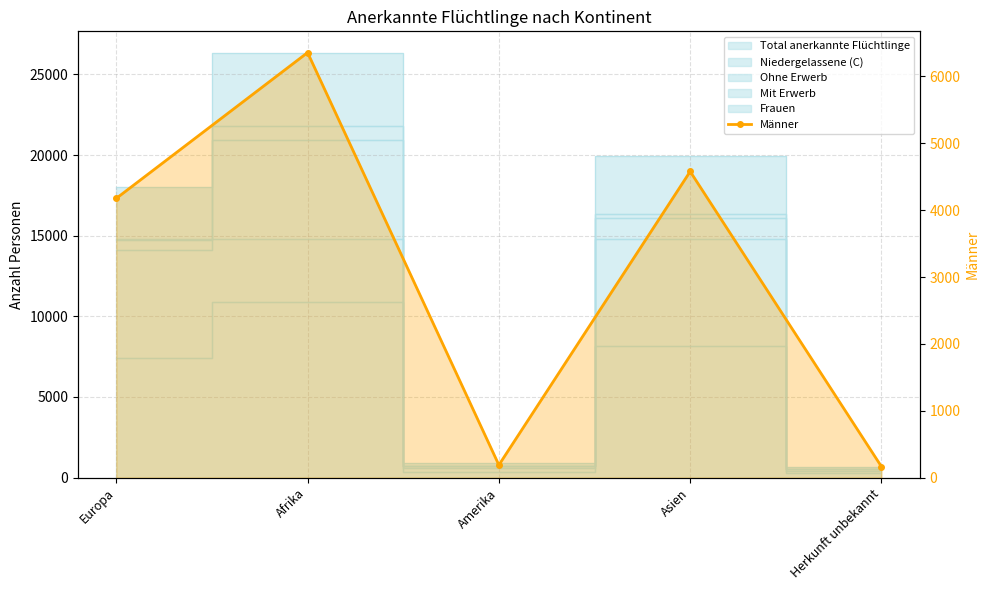

How many lines are shown in the chart?

1